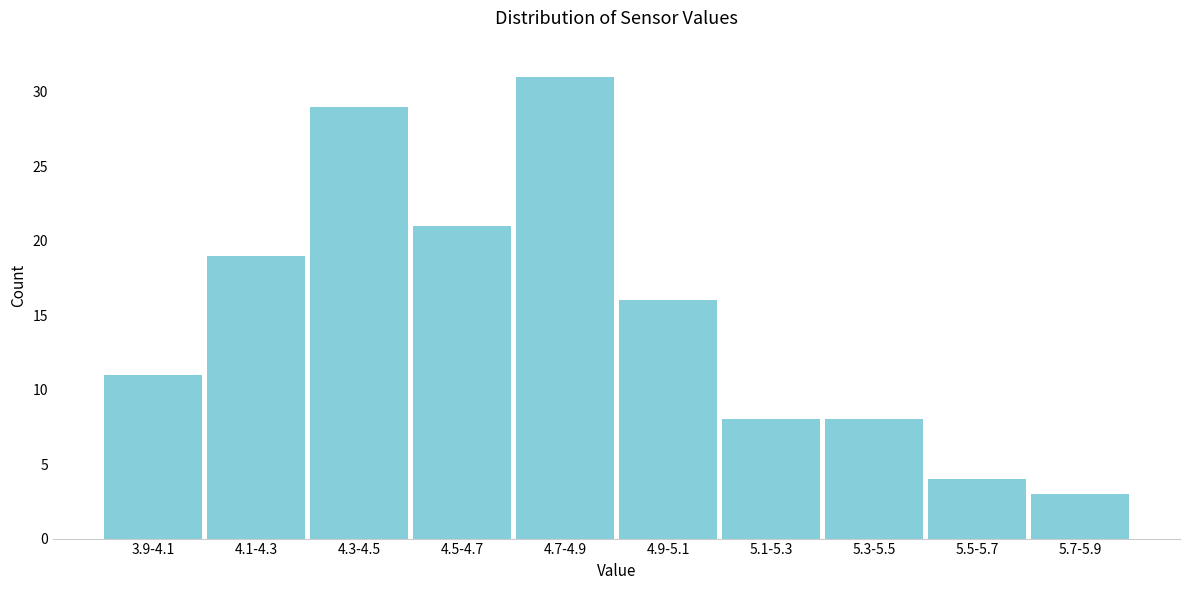

Reading left to right, what are all the values shown in this chart?

3.9-4.1=11	4.1-4.3=19	4.3-4.5=29	4.5-4.7=21	4.7-4.9=31	4.9-5.1=16	5.1-5.3=8	5.3-5.5=8	5.5-5.7=4	5.7-5.9=3